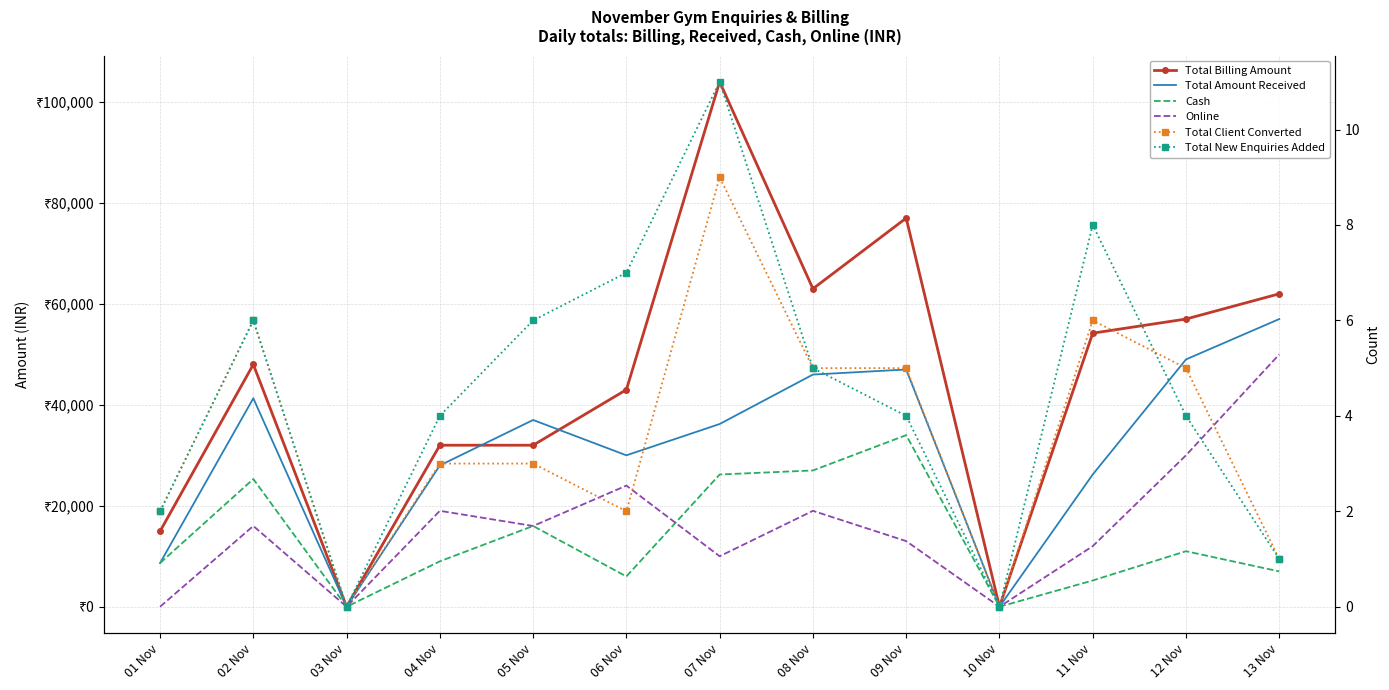

Reading left to right, transcribe all the data shown in this chart.

Total Billing Amount: 01 Nov=14950	02 Nov=48000	03 Nov=0	04 Nov=32000	05 Nov=32000	06 Nov=43000	07 Nov=104000	08 Nov=63000	09 Nov=77000	10 Nov=0	11 Nov=54200	12 Nov=57000	13 Nov=62000
Total Amount Received: 01 Nov=8650	02 Nov=41300	03 Nov=0	04 Nov=28000	05 Nov=37000	06 Nov=30000	07 Nov=36200	08 Nov=46000	09 Nov=47000	10 Nov=0	11 Nov=26200	12 Nov=49000	13 Nov=57000
Cash: 01 Nov=8650	02 Nov=25300	03 Nov=0	04 Nov=9000	05 Nov=16000	06 Nov=6000	07 Nov=26200	08 Nov=27000	09 Nov=34000	10 Nov=0	11 Nov=5200	12 Nov=11000	13 Nov=7000
Online: 01 Nov=0	02 Nov=16000	03 Nov=0	04 Nov=19000	05 Nov=16000	06 Nov=24000	07 Nov=10000	08 Nov=19000	09 Nov=13000	10 Nov=0	11 Nov=12000	12 Nov=30000	13 Nov=50000
Total Client Converted: 01 Nov=2	02 Nov=6	03 Nov=0	04 Nov=3	05 Nov=3	06 Nov=2	07 Nov=9	08 Nov=5	09 Nov=5	10 Nov=0	11 Nov=6	12 Nov=5	13 Nov=1
Total New Enquiries Added: 01 Nov=2	02 Nov=6	03 Nov=0	04 Nov=4	05 Nov=6	06 Nov=7	07 Nov=11	08 Nov=5	09 Nov=4	10 Nov=0	11 Nov=8	12 Nov=4	13 Nov=1